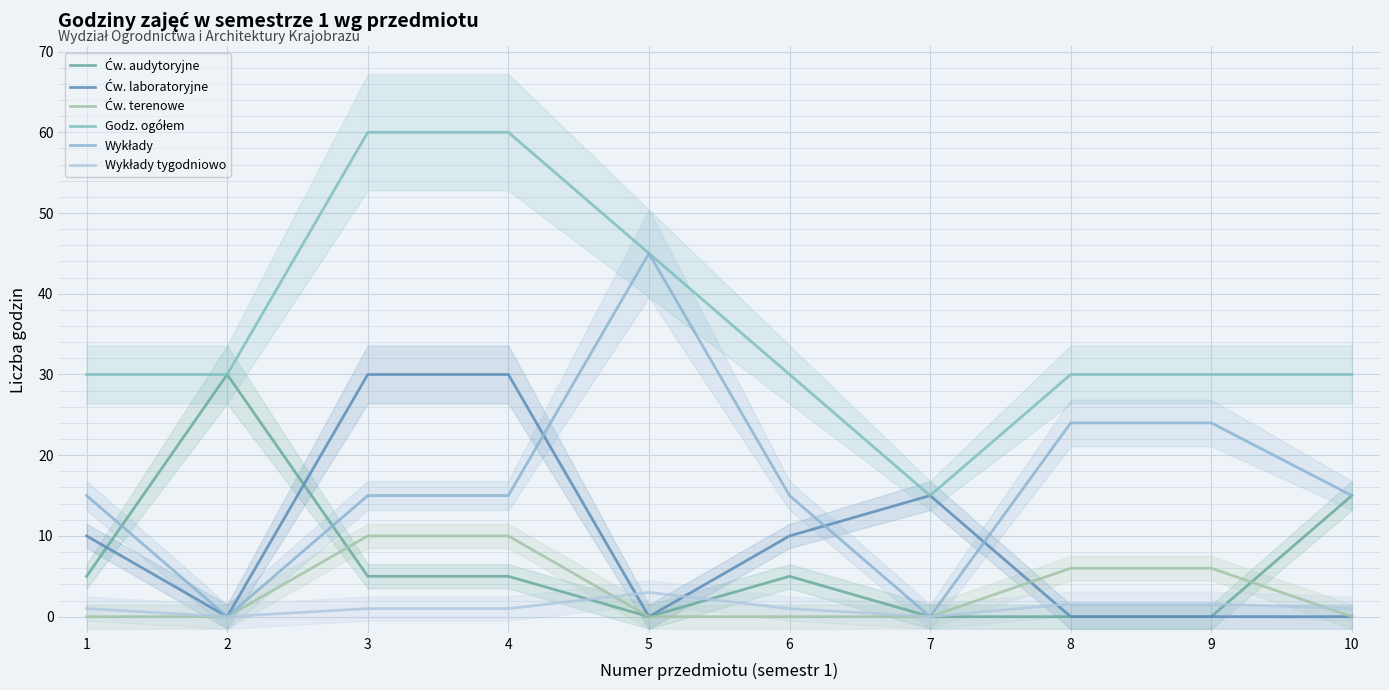

Where is Ćw. laboratoryjne nearest to the value 15?

7